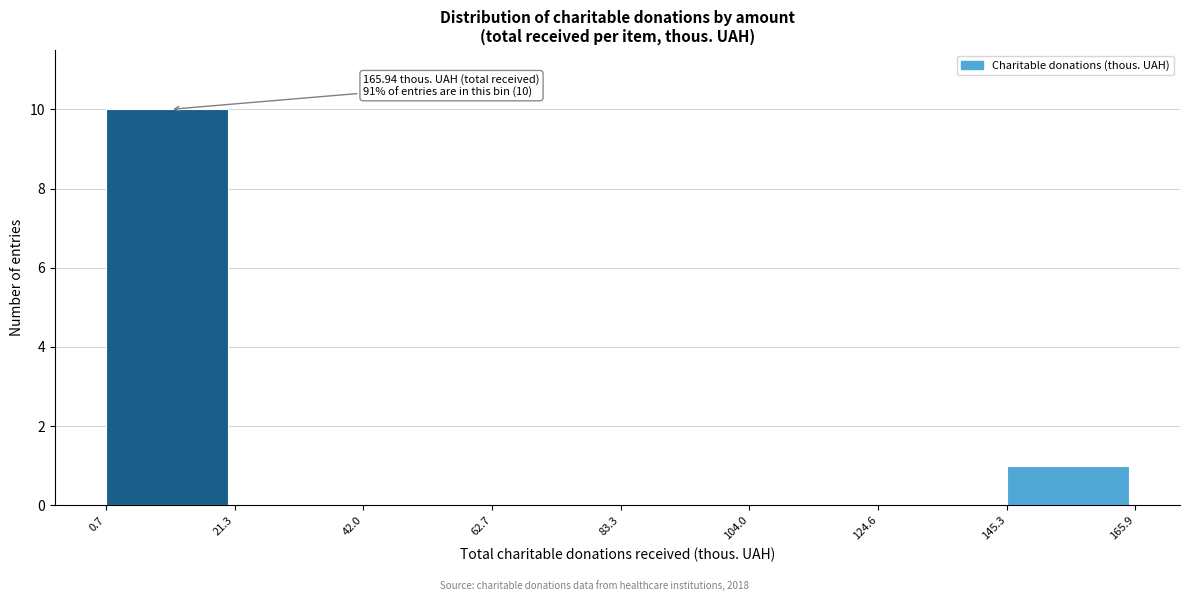

Over which range of the x-axis is the bar tallest?

0.7 to 21.3